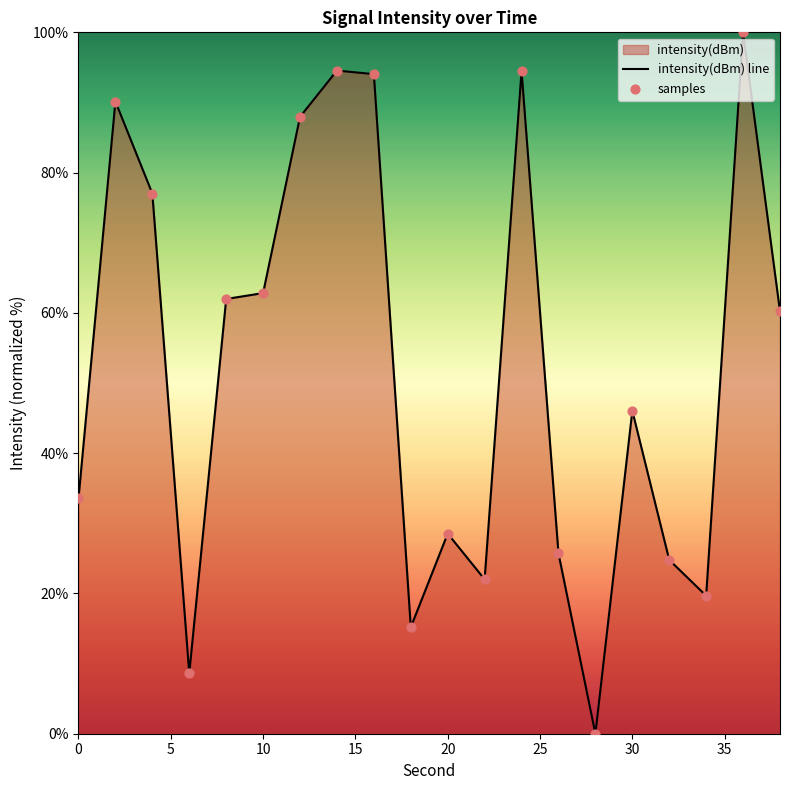

Where is the data nearest to the value 50?

30